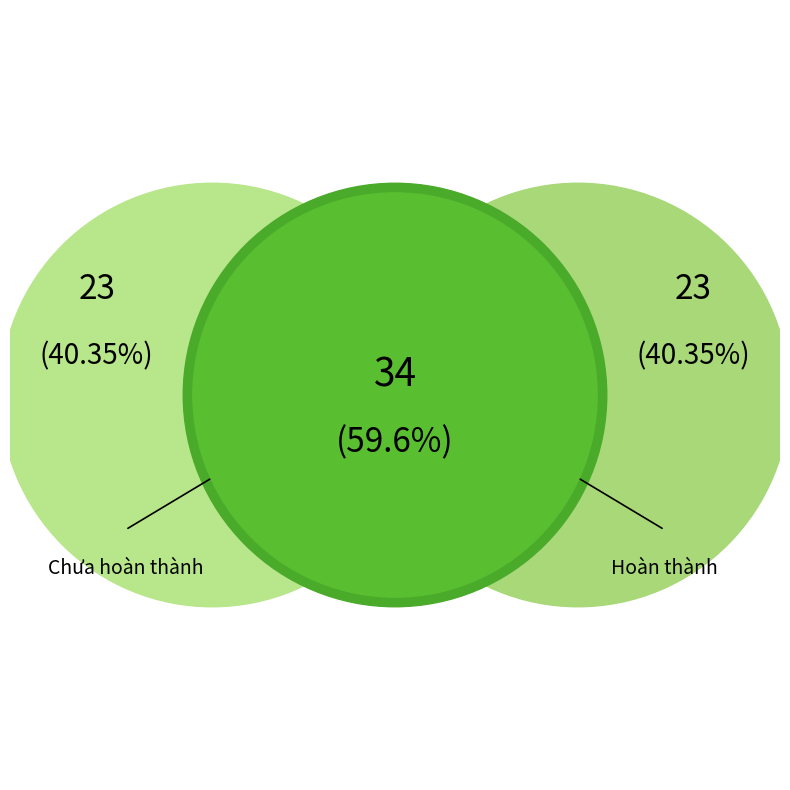

Is there a majority slice in this chart?

Yes